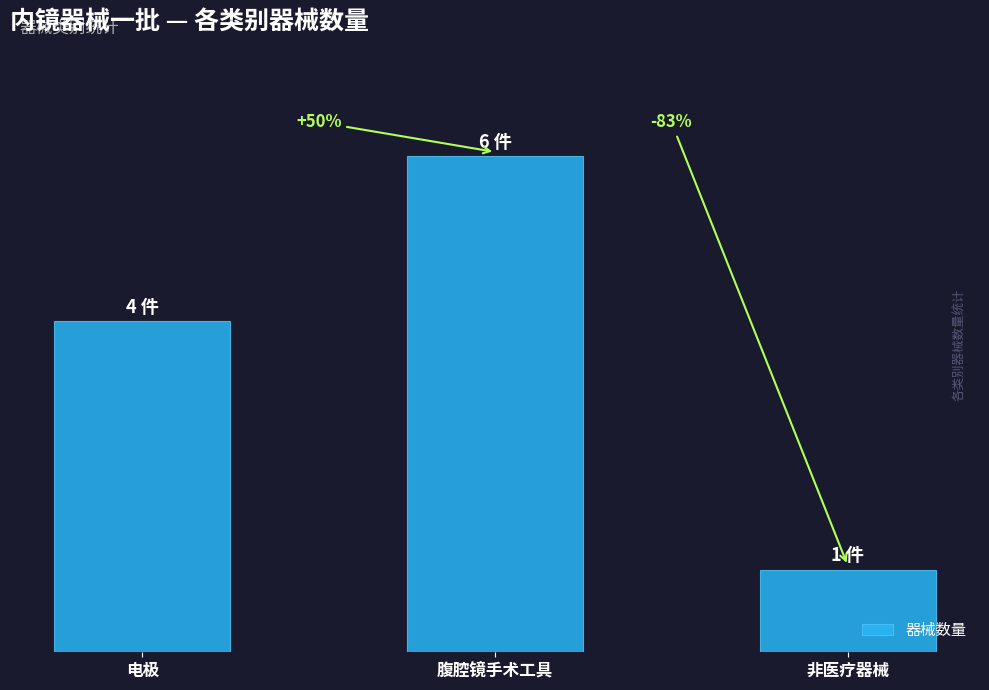

At which label is the value closest to 3?

电极